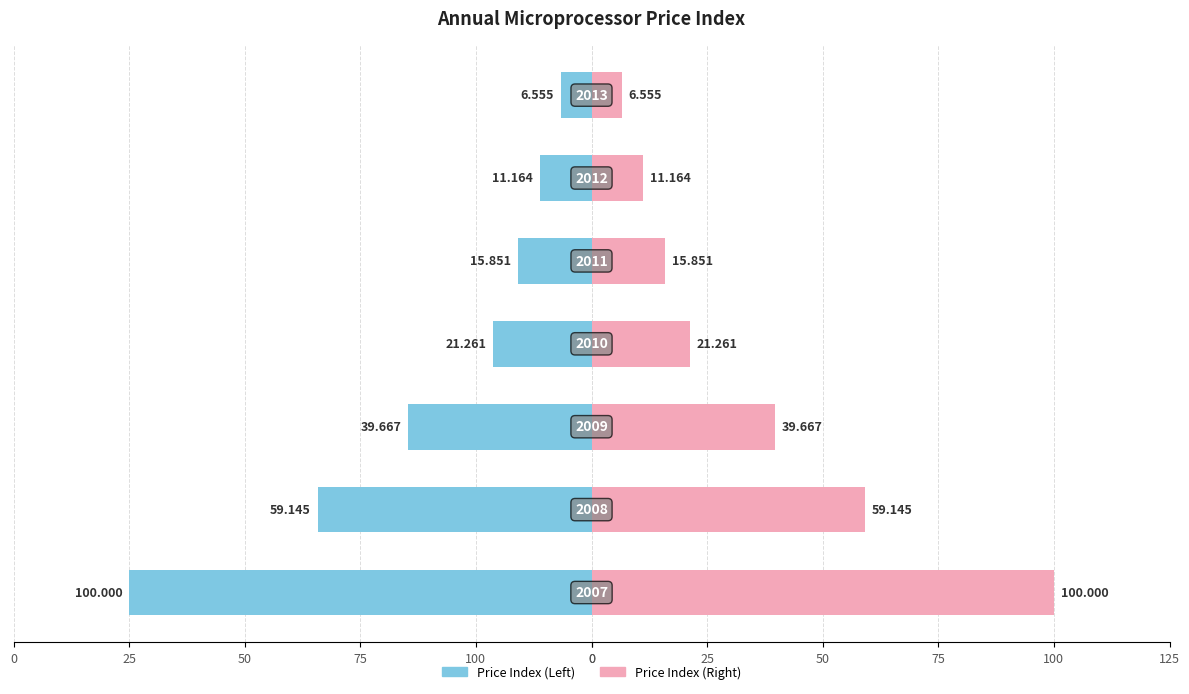

True or false: Price Index (Left) has a value of -8.9 at 0.

False